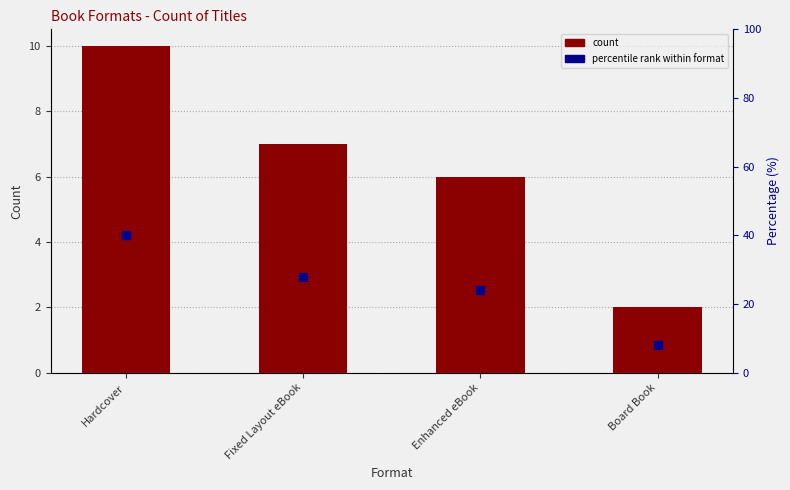

At which category is the sum across all series the highest?

Hardcover